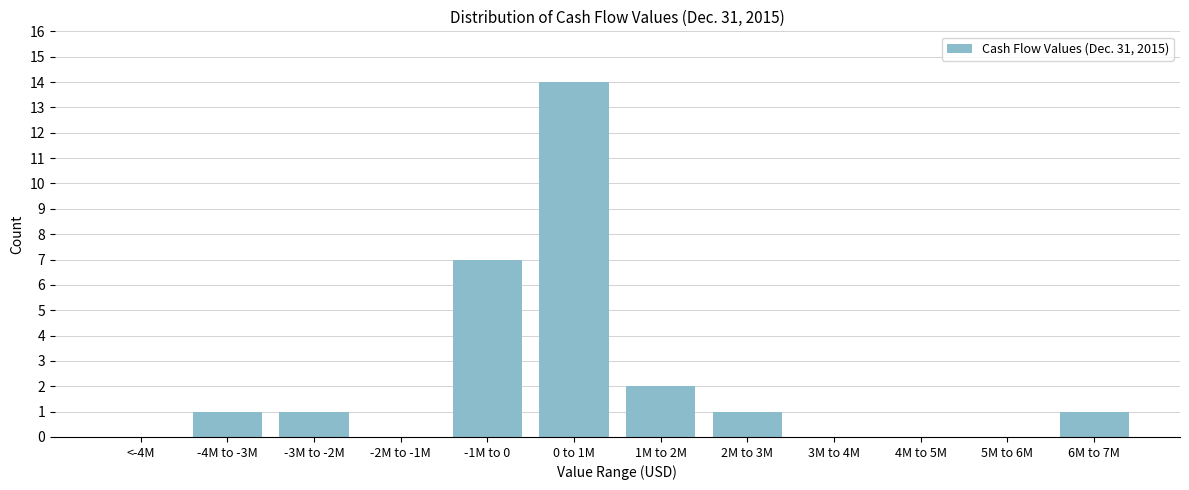

Reading left to right, list all the values displayed in this chart.

<-4M=0	-4M to -3M=1	-3M to -2M=1	-2M to -1M=0	-1M to 0=7	0 to 1M=14	1M to 2M=2	2M to 3M=1	3M to 4M=0	4M to 5M=0	5M to 6M=0	6M to 7M=1